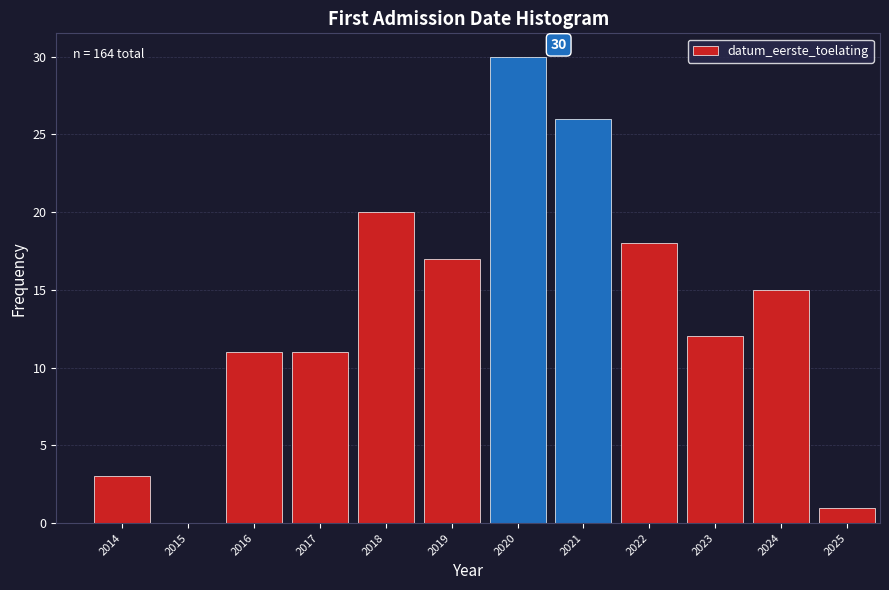

Over which range of the x-axis is the bar tallest?

2019.5 to 2020.5